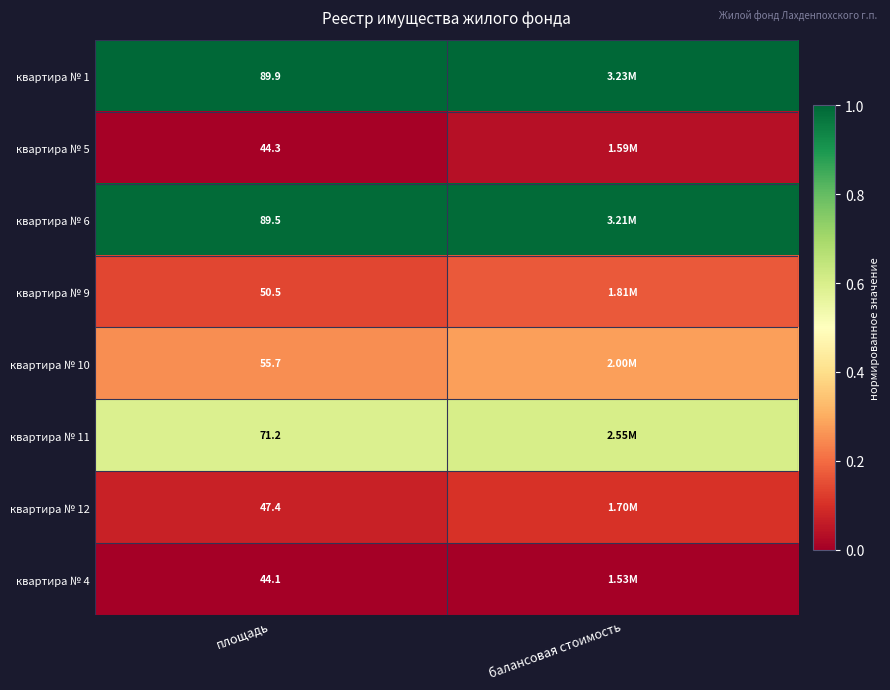

Is it true that квартира № 1 equals 1.0 at площадь?

True